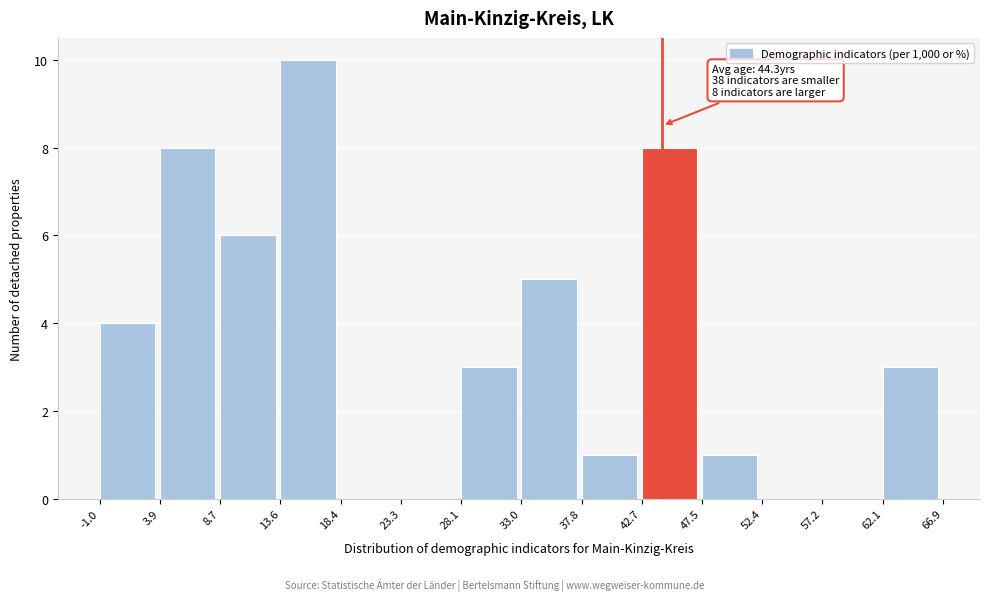

Over which range of the x-axis is the bar tallest?

13.6 to 18.4